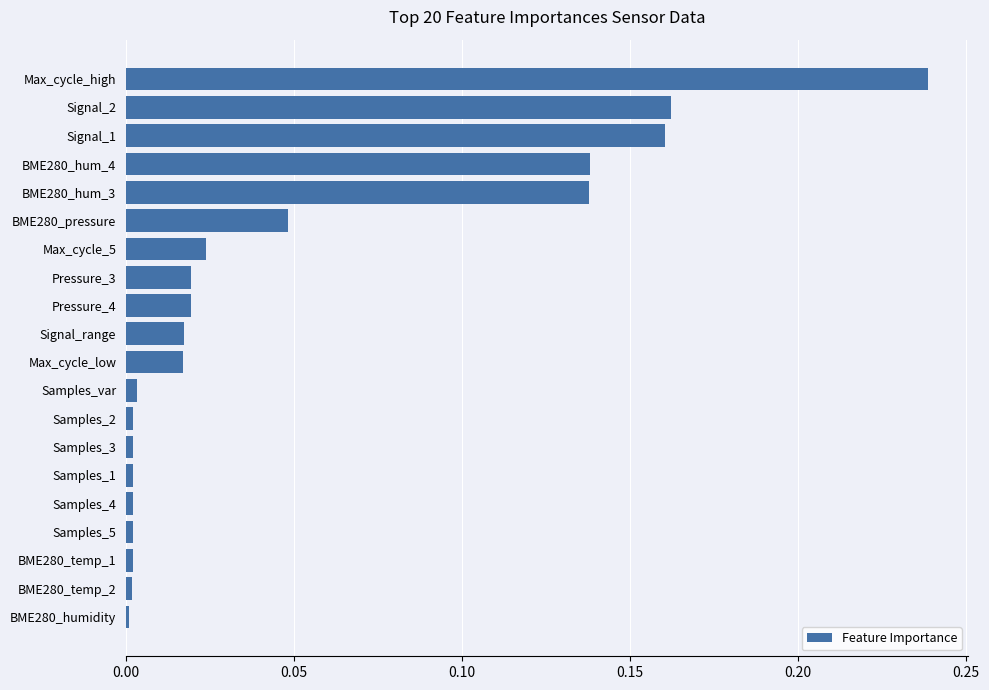

Is it true that the value at Signal_2 is 0.3?

False